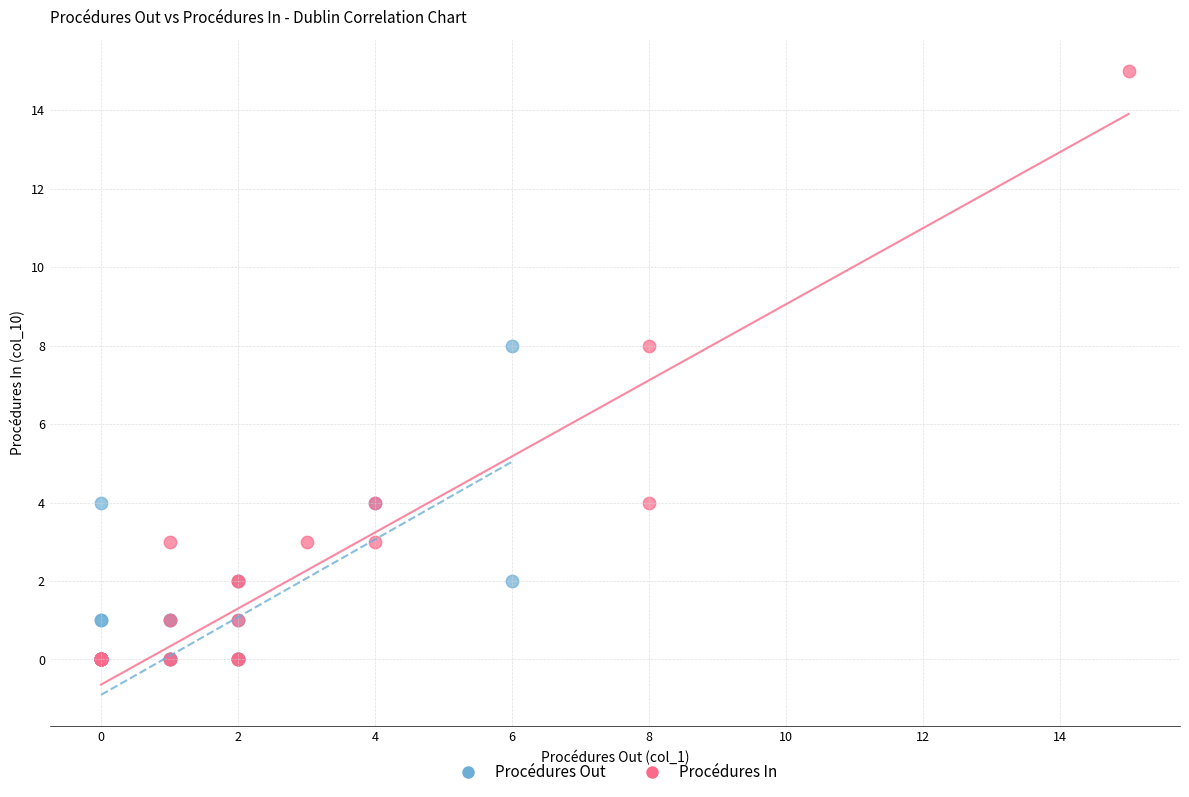

Which series has the widest spread of Y values?

Procédures In